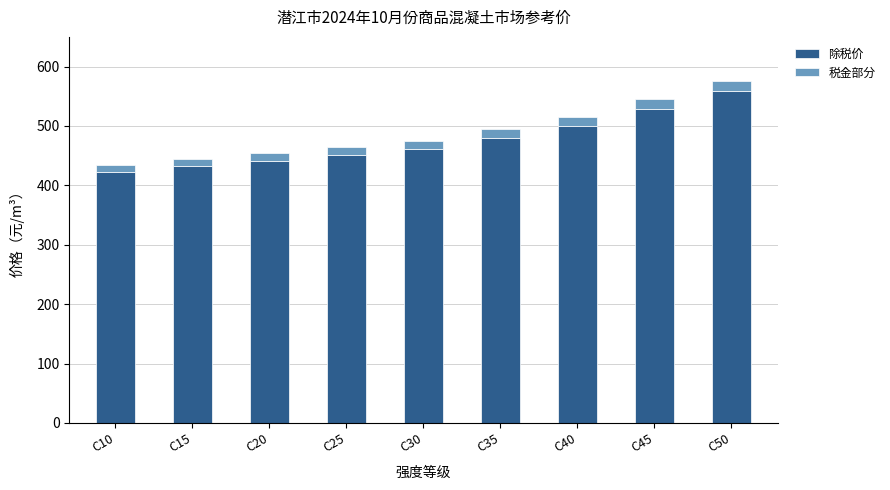

Is it true that 除税价 equals 239.5 at C30?

False